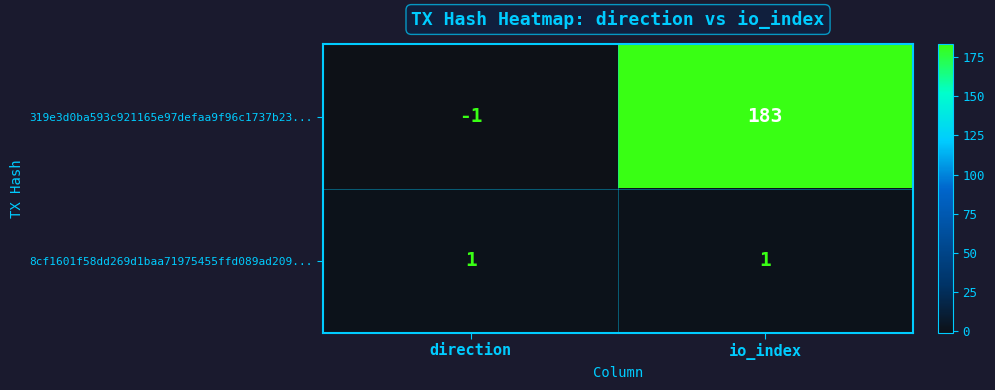

Which label corresponds to the smallest value in the chart?

direction